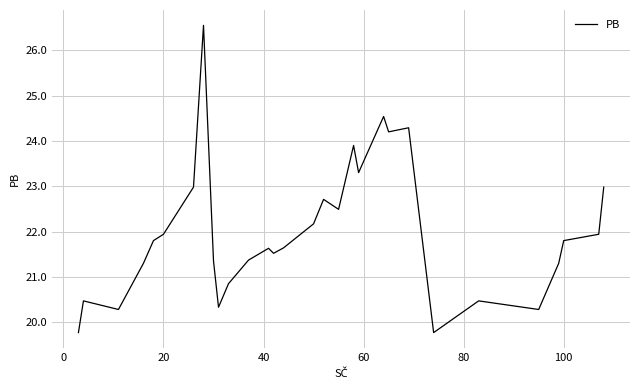

How many interior local valleys (lower than both neighbors) does the data have?

8